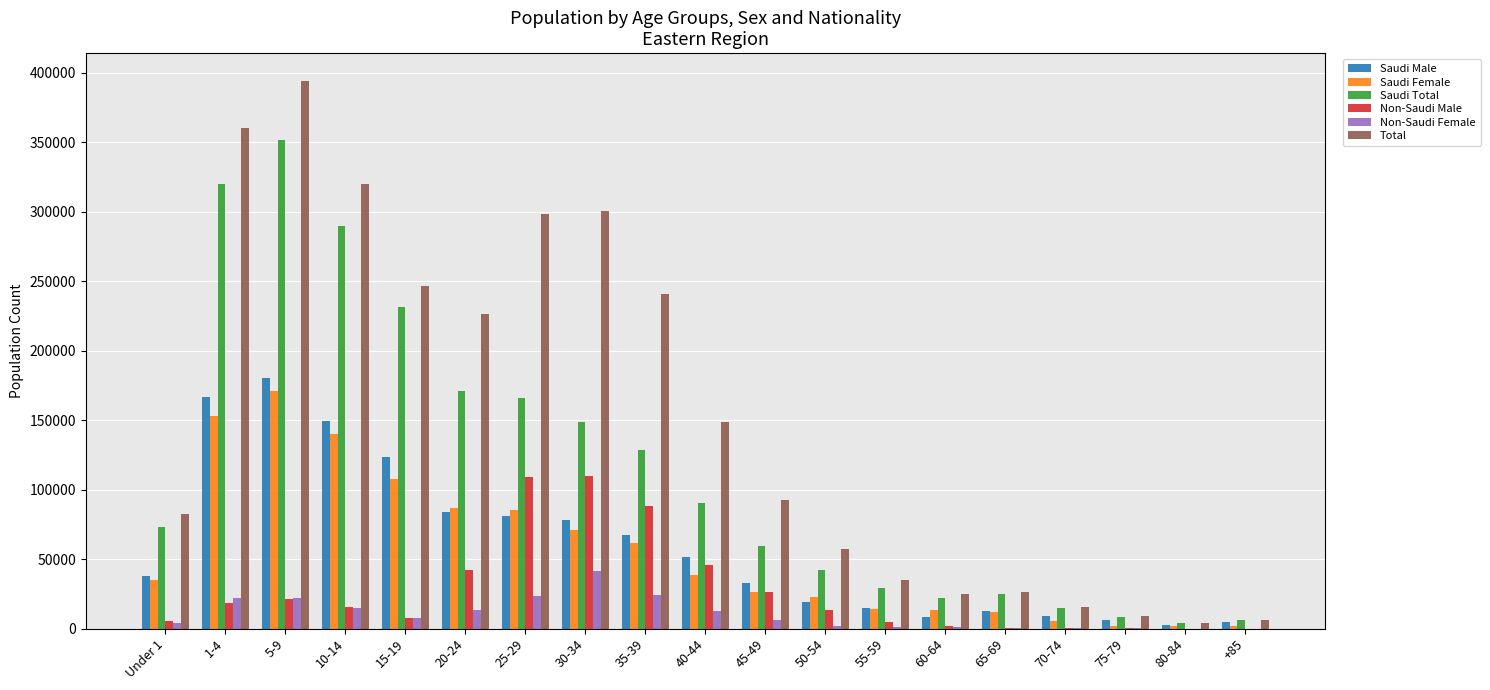

What is the maximum value for Non-Saudi Male?

110077